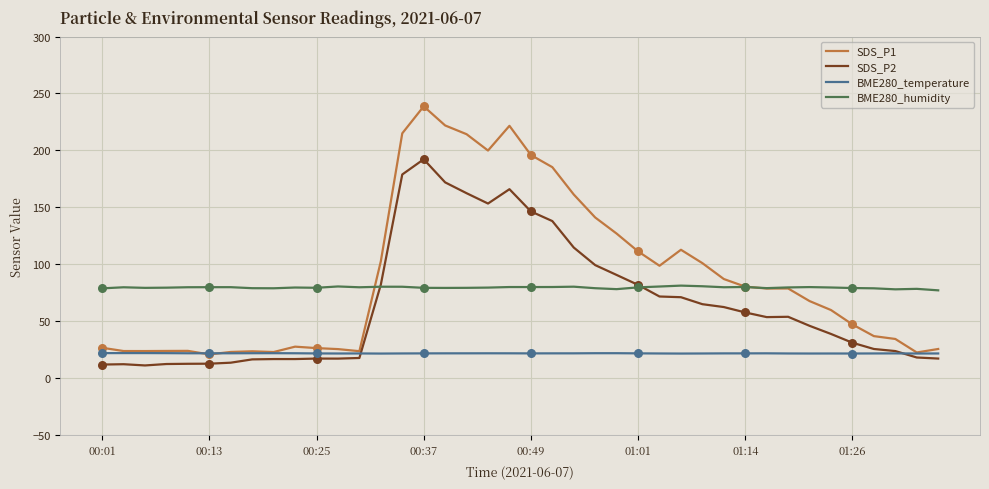

Which series has the largest total across all categories?

SDS_P1